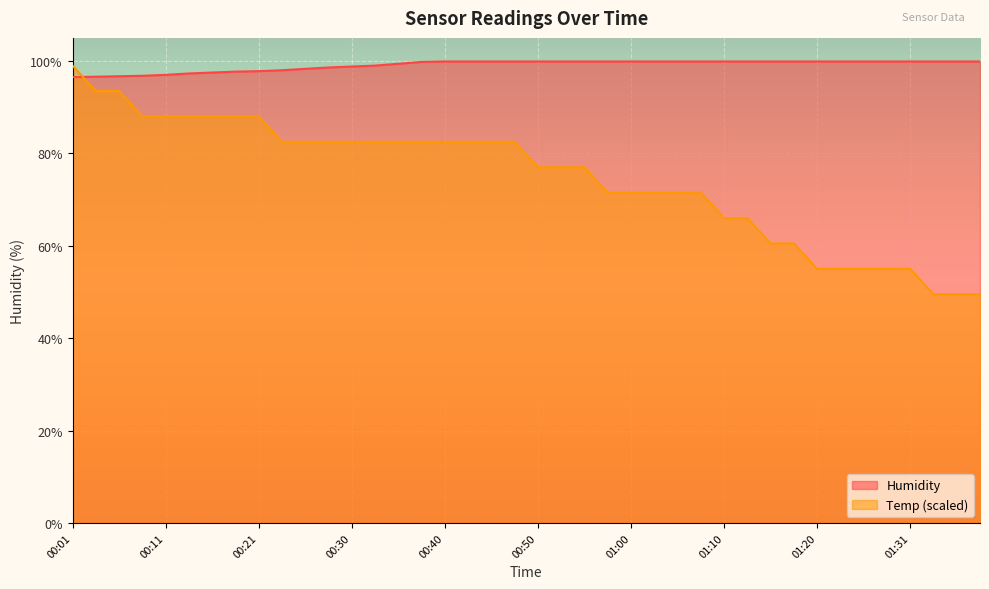

Where is Humidity nearest to the value 98?

00:23